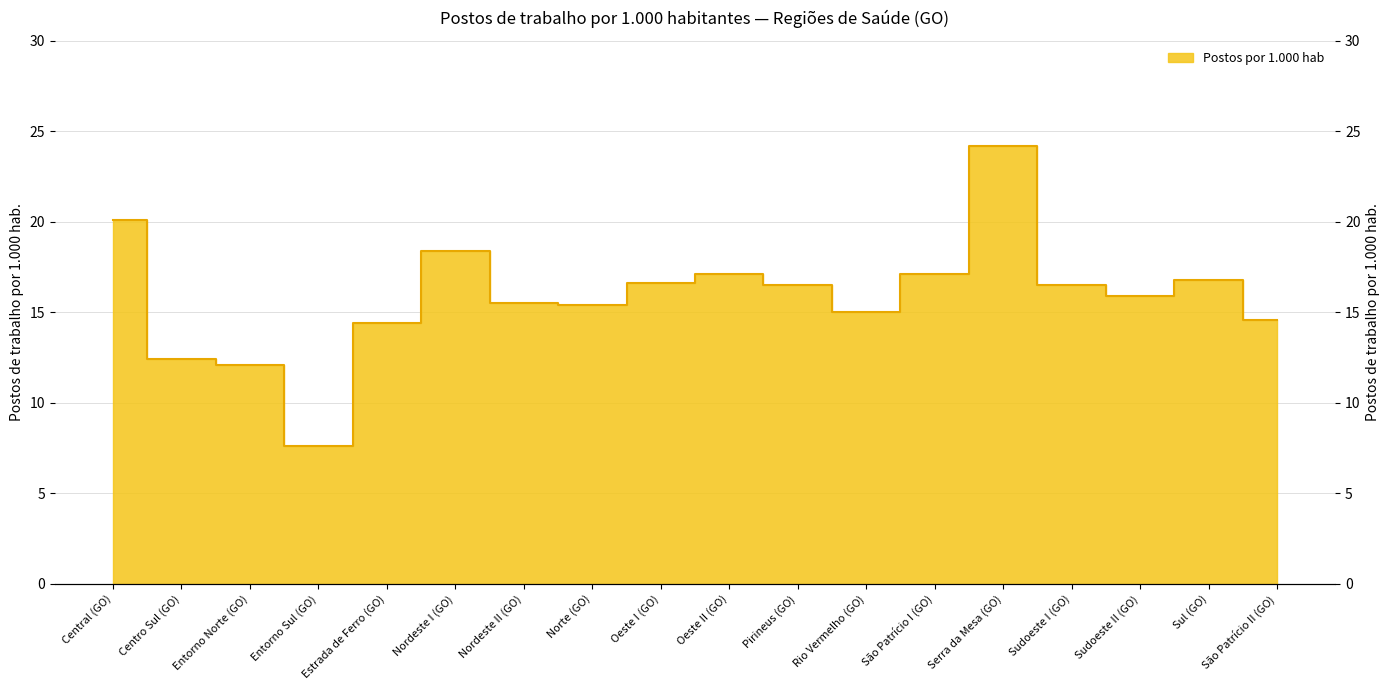

Where is the data nearest to the value 15?

Rio Vermelho (GO)